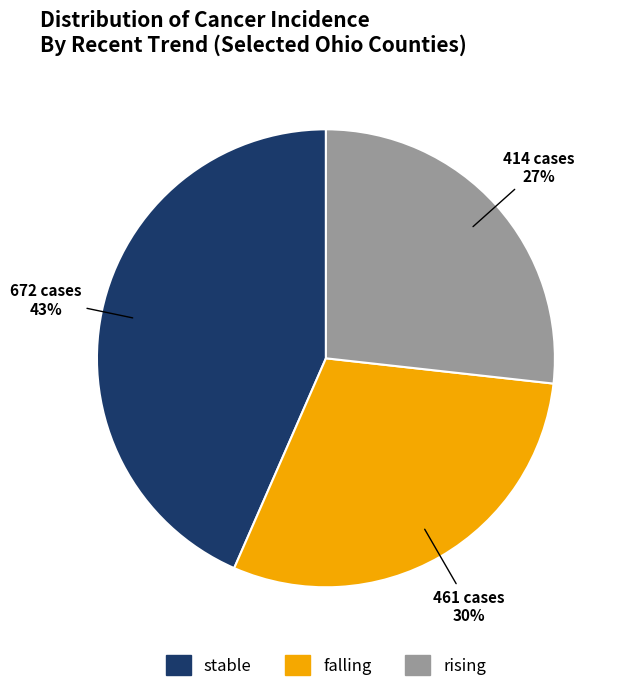

To the nearest percent, what is the average slice percentage?

33%